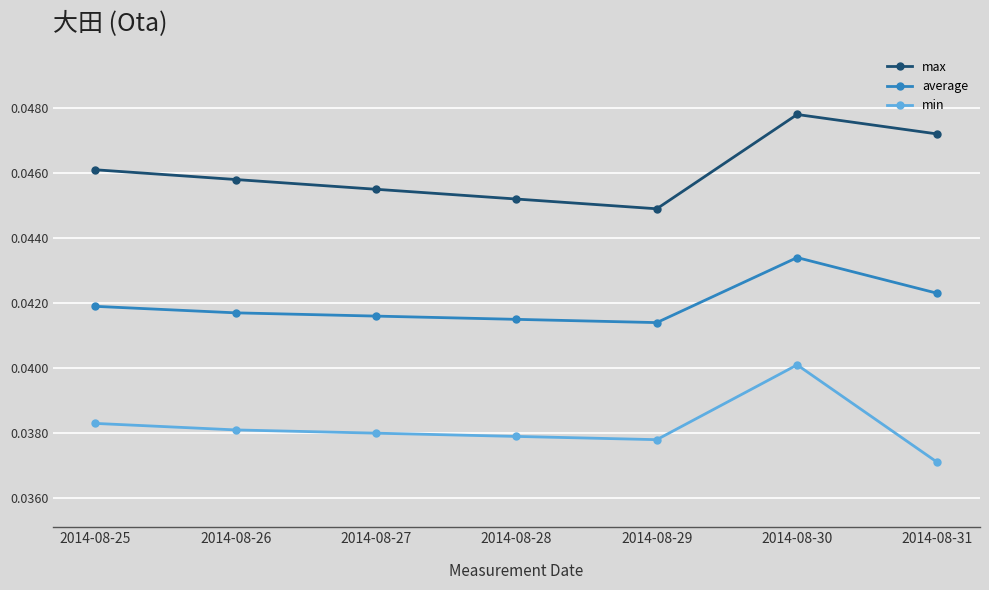

What is the total value across all series at 2014-08-26?

0.1